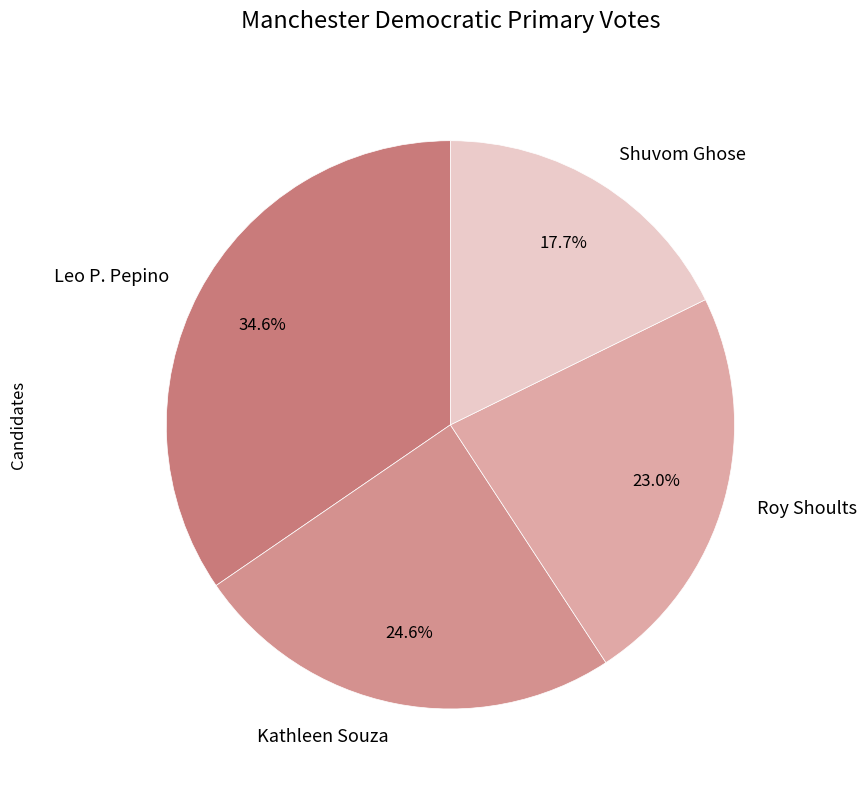

True or false: Roy Shoults accounts for 33% of the total.

False